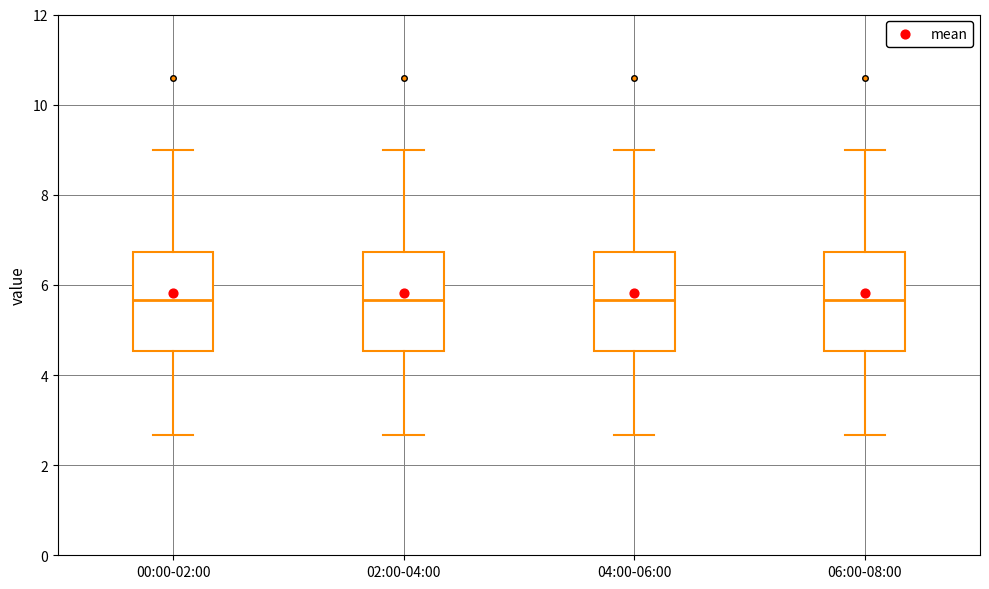

Where does the median line of the box for 06:00-08:00 sit on the y-axis? The values are not printed on the chart, so give them approximately, as read against the axis.

5.6